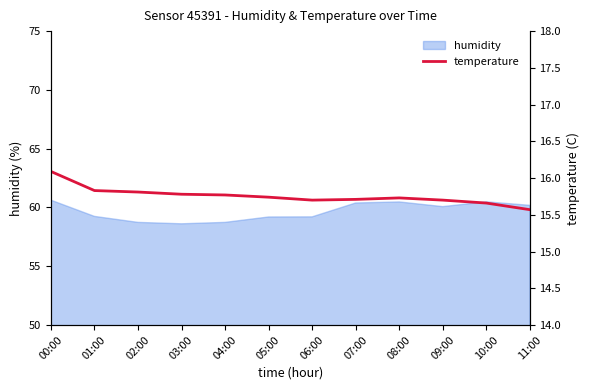

Count the number of categories in the chart.

12